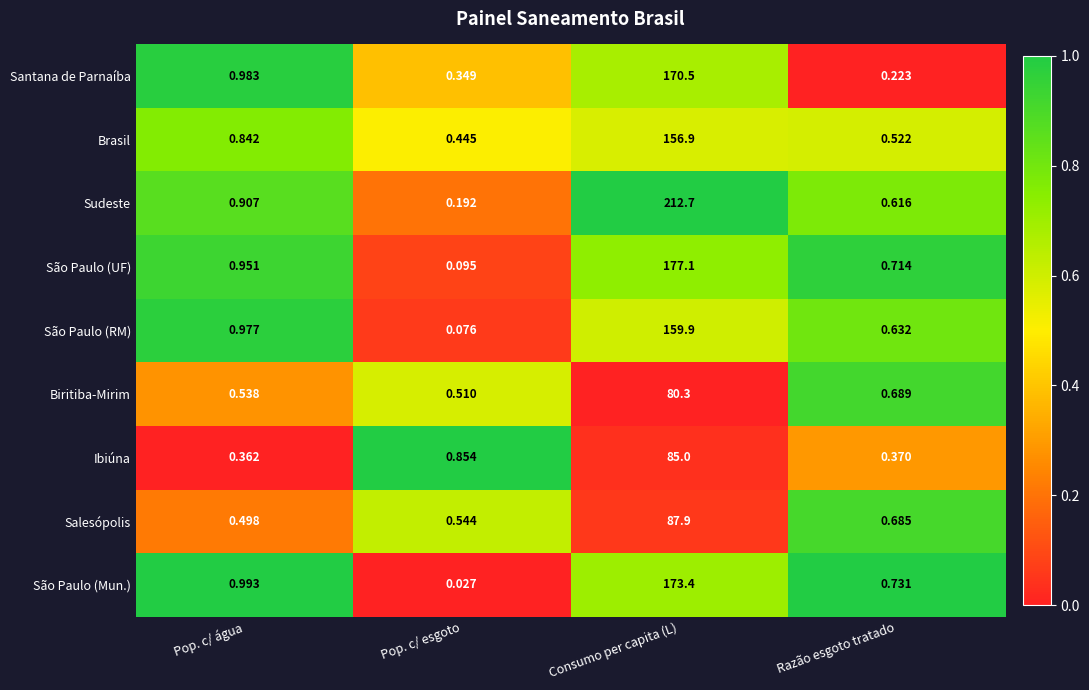

How many categories are shown in the chart?

4